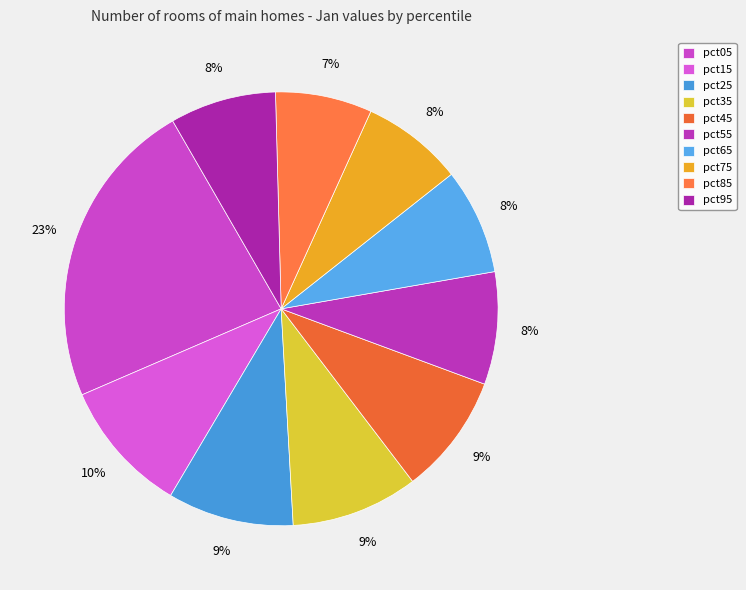

Does pct65 account for over 50% of the chart?

No